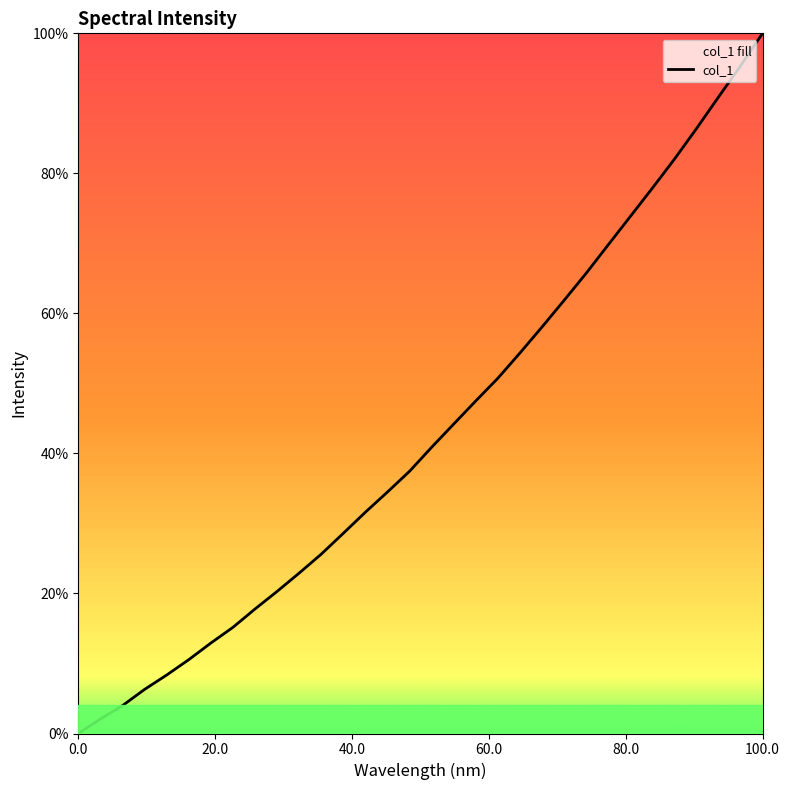

What is the difference between the maximum and minimum values?

100.0